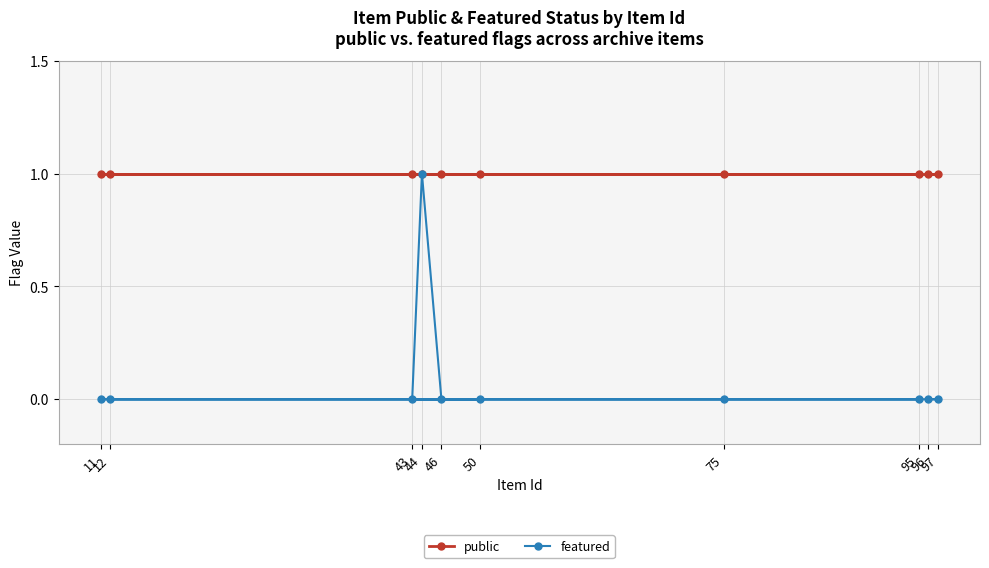

What is the average value of the public series?

1